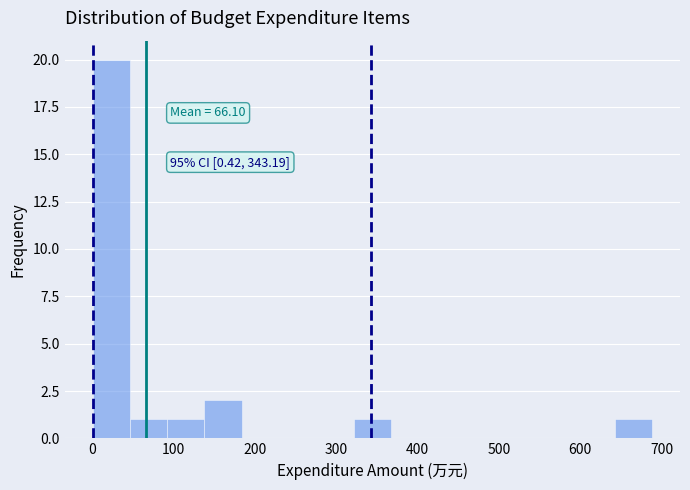

Over which range of the x-axis is the bar tallest?

0 to 50